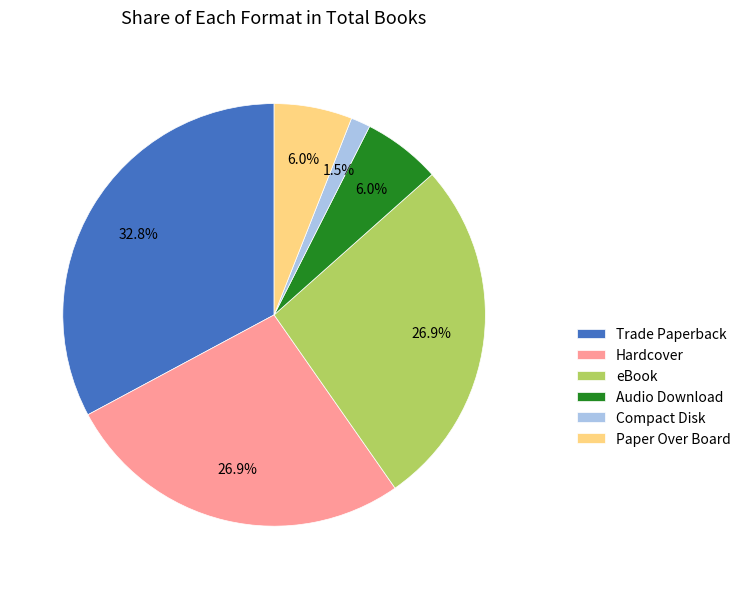

To the nearest percent, what portion does Audio Download represent?

6%